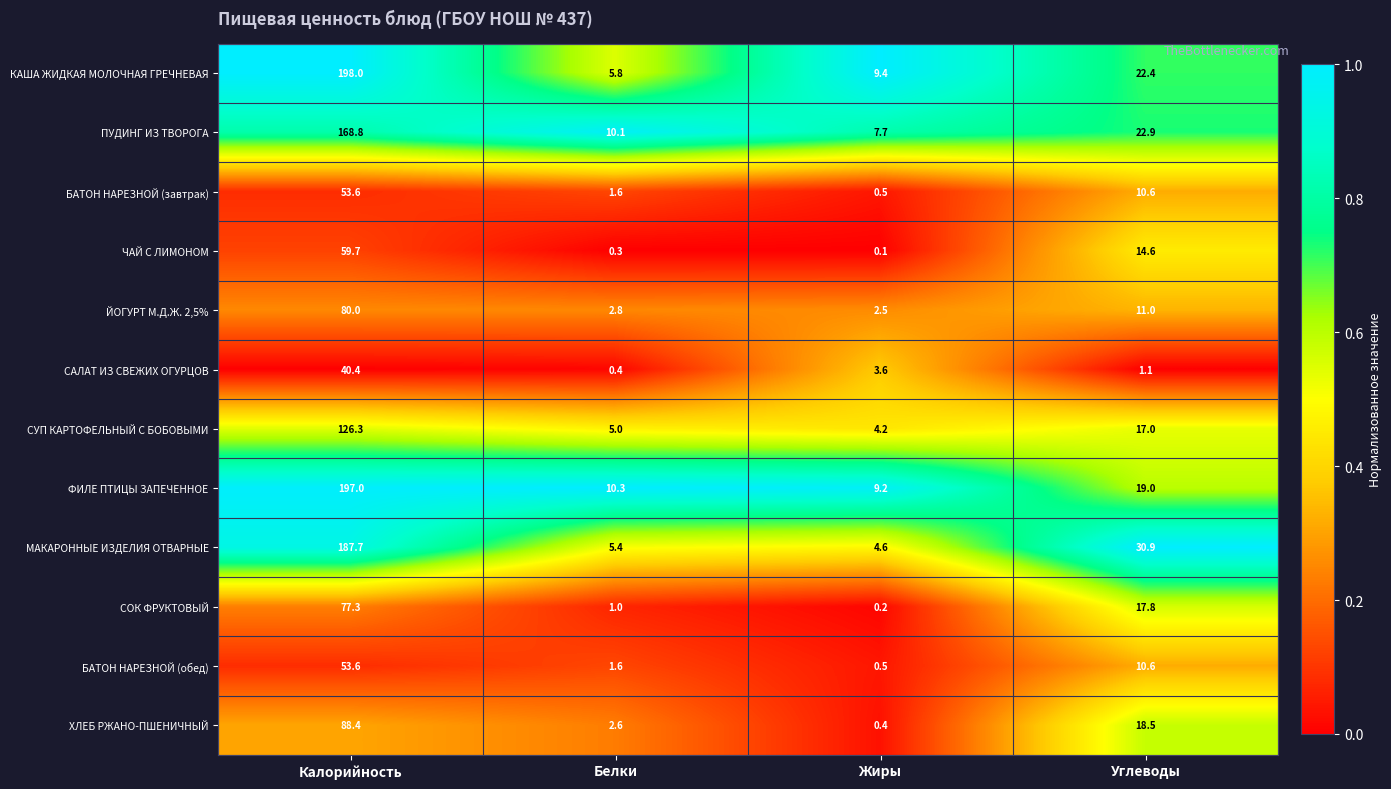

What is the maximum value shown in the chart?

198.0